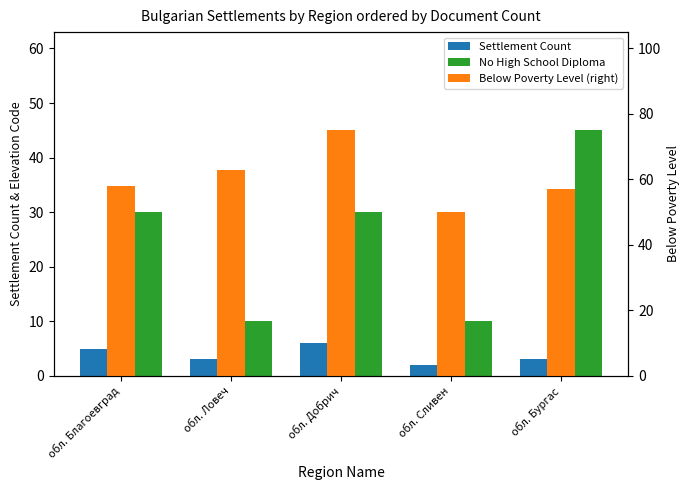

Reading right to left, transcribe all the data shown in this chart.

Settlement Count: обл. Бургас=3	обл. Сливен=2	обл. Добрич=6	обл. Ловеч=3	обл. Благоевград=5
No High School Diploma: обл. Бургас=45	обл. Сливен=10	обл. Добрич=30	обл. Ловеч=10	обл. Благоевград=30
Below Poverty Level (right): обл. Бургас=57	обл. Сливен=50	обл. Добрич=75	обл. Ловеч=63	обл. Благоевград=58